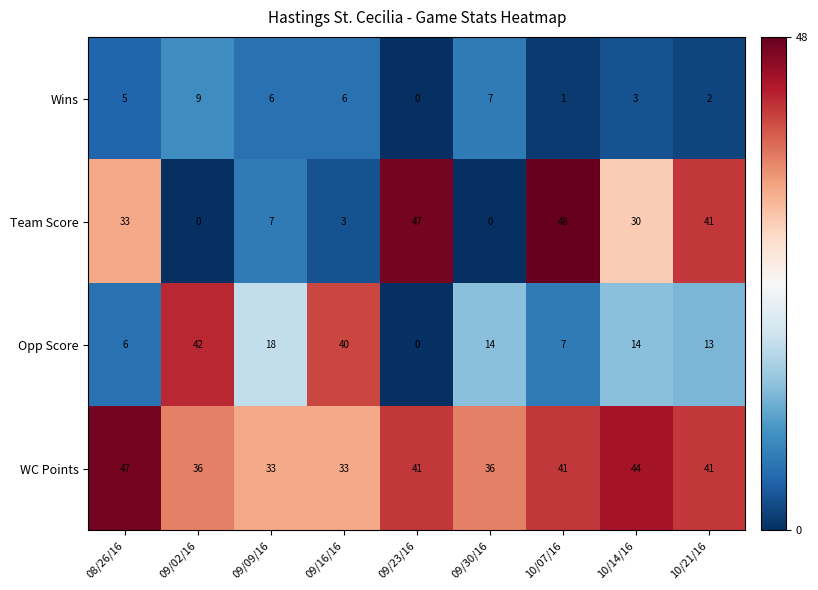

What is the difference between the maximum and minimum values in the Opp Score series?

42